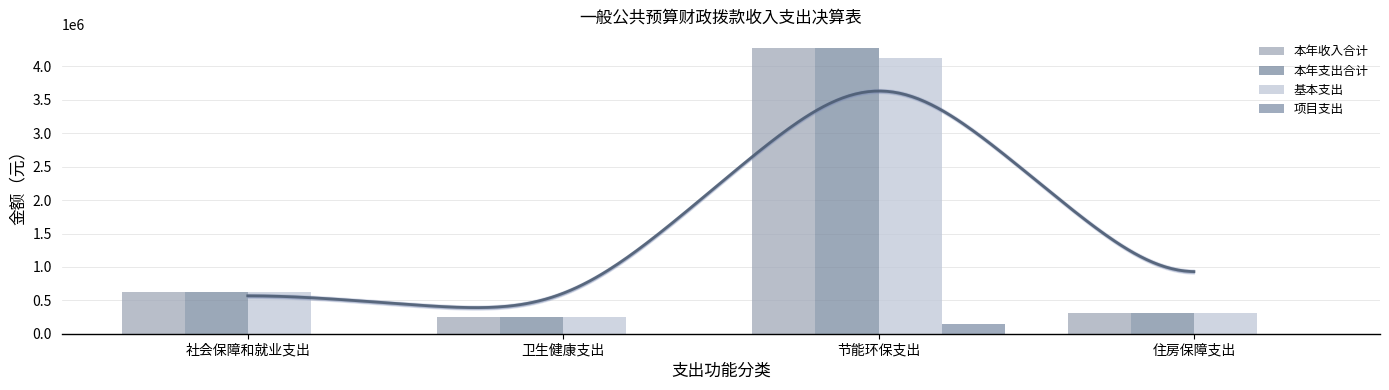

What is the difference between the 项目支出 values at 住房保障支出 and 节能环保支出?

139564.5